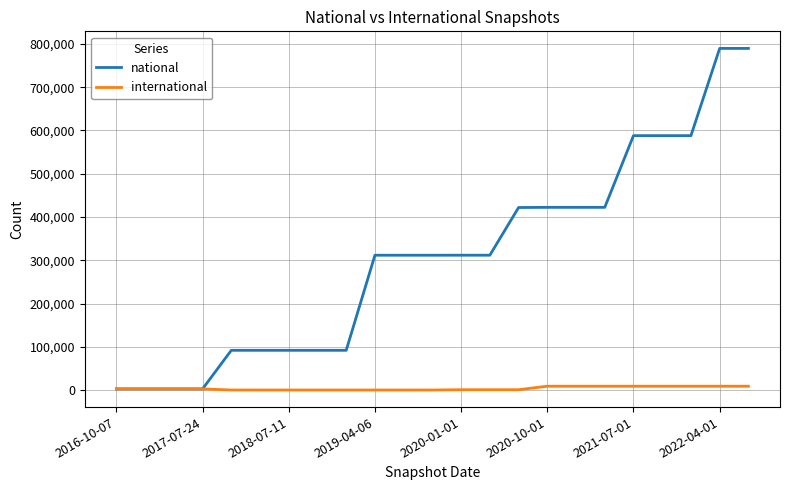

Which series has the widest spread of values?

national